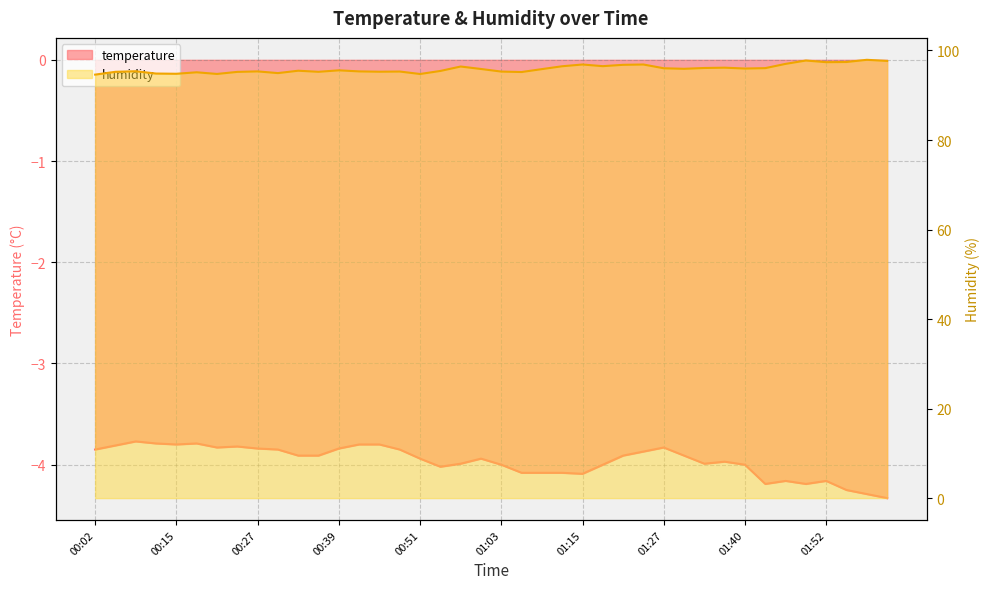

Where is humidity nearest to the value 96?

01:27